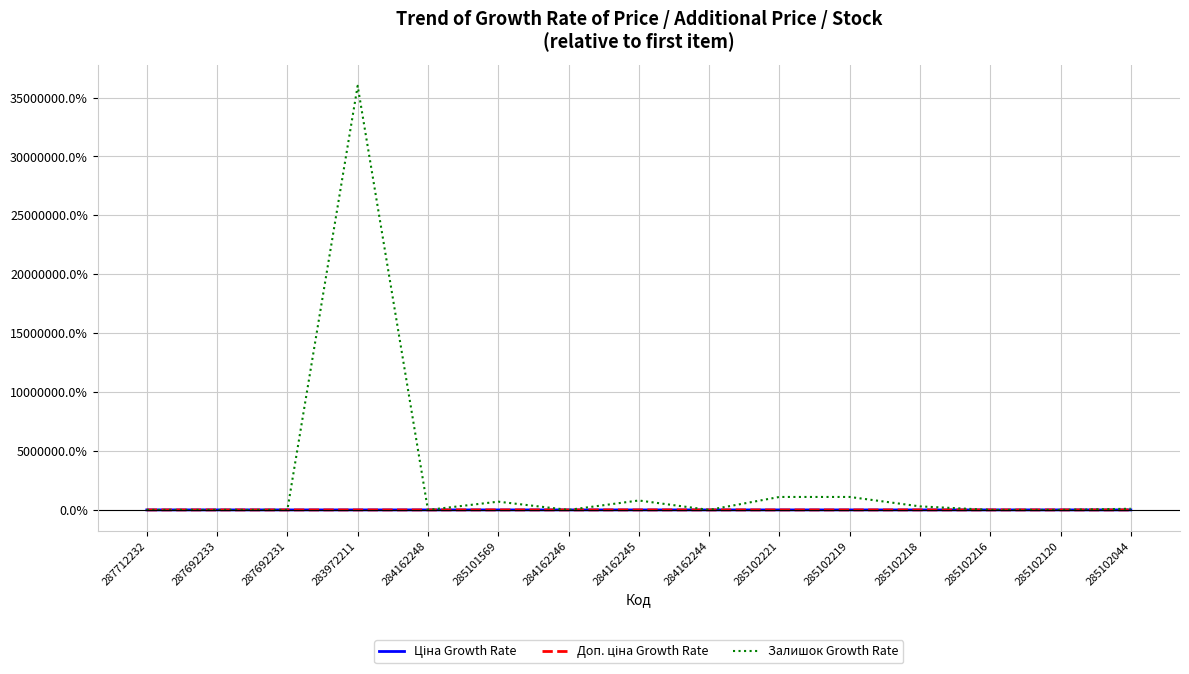

Which series has the largest total across all categories?

Залишок Growth Rate